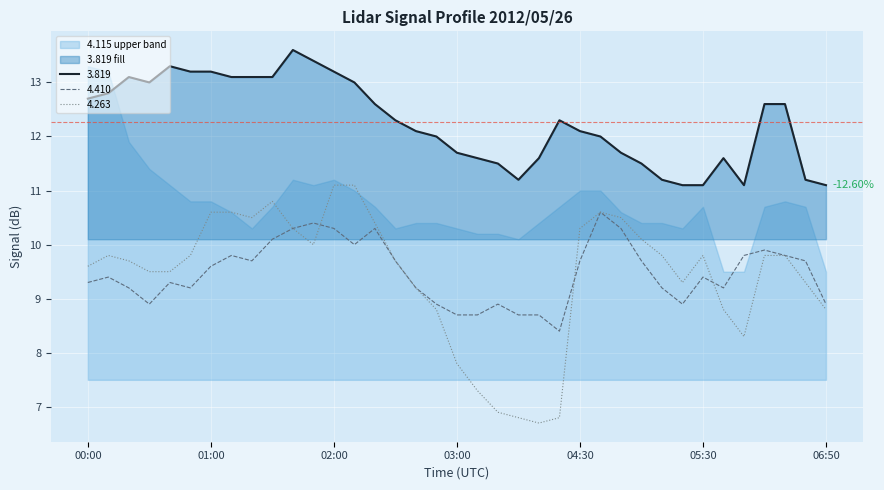

How many lines are shown in the chart?

3